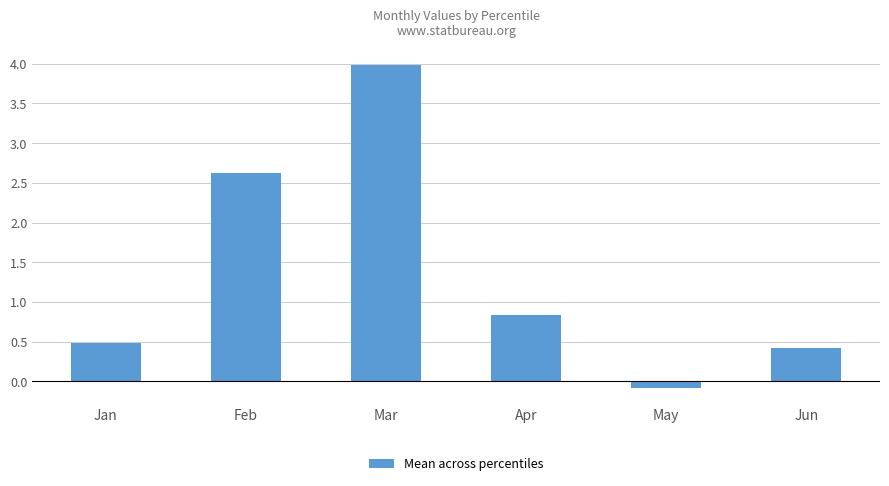

What is the change in value from Jan to May?

-0.6